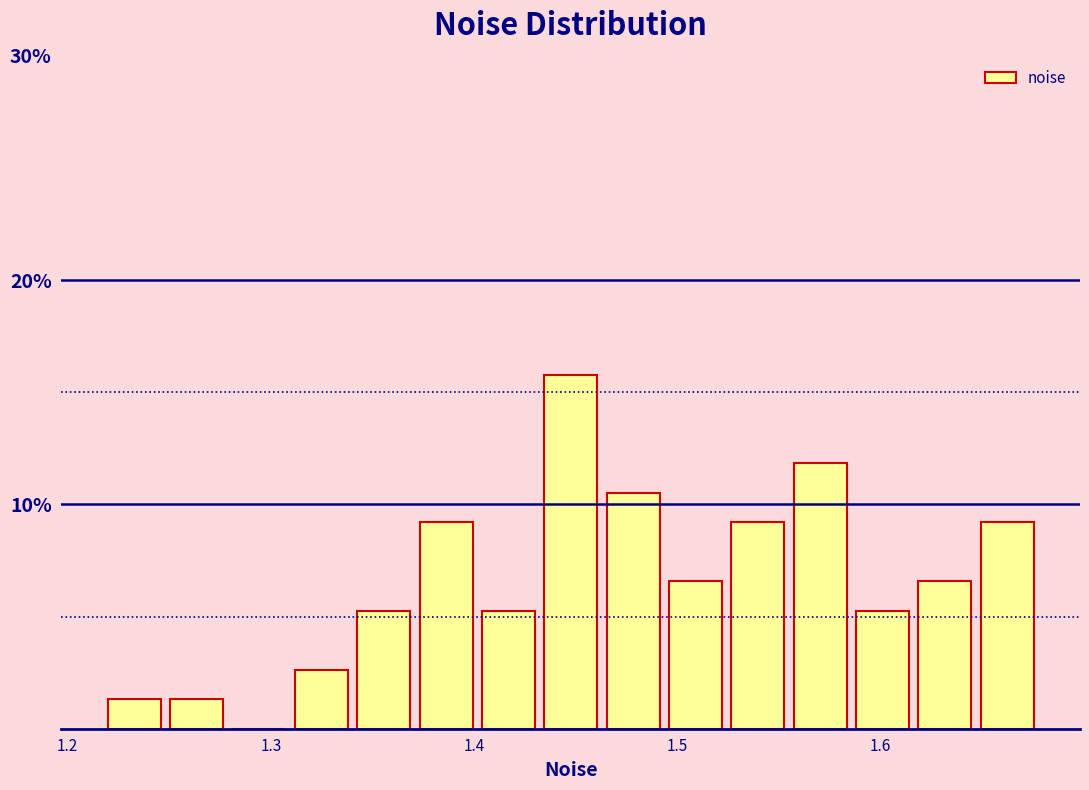

Around what value on the x-axis is the tallest bar? Give the approximate position of its centre, as read against the axis.

1.45